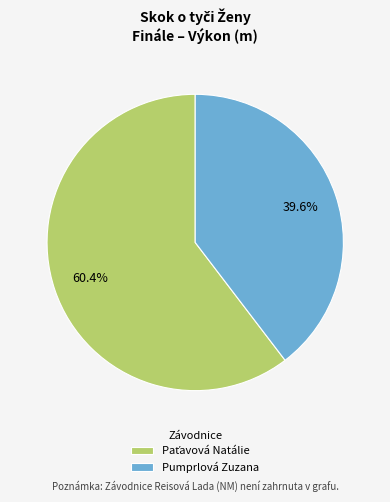

To the nearest percent, what portion does Pumprlová Zuzana represent?

40%